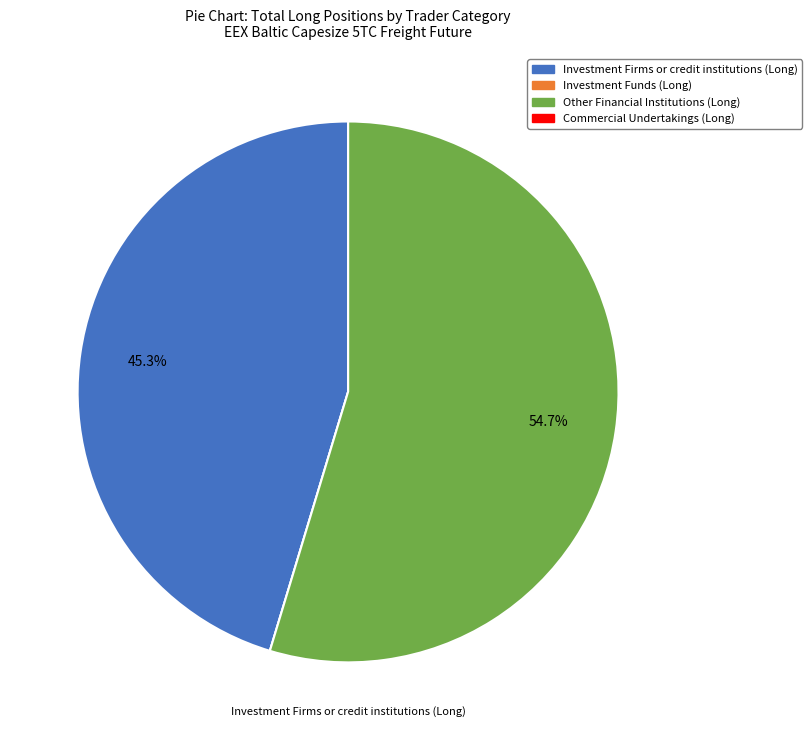

Does Other Financial Institutions (Long) represent more than half of the total?

Yes